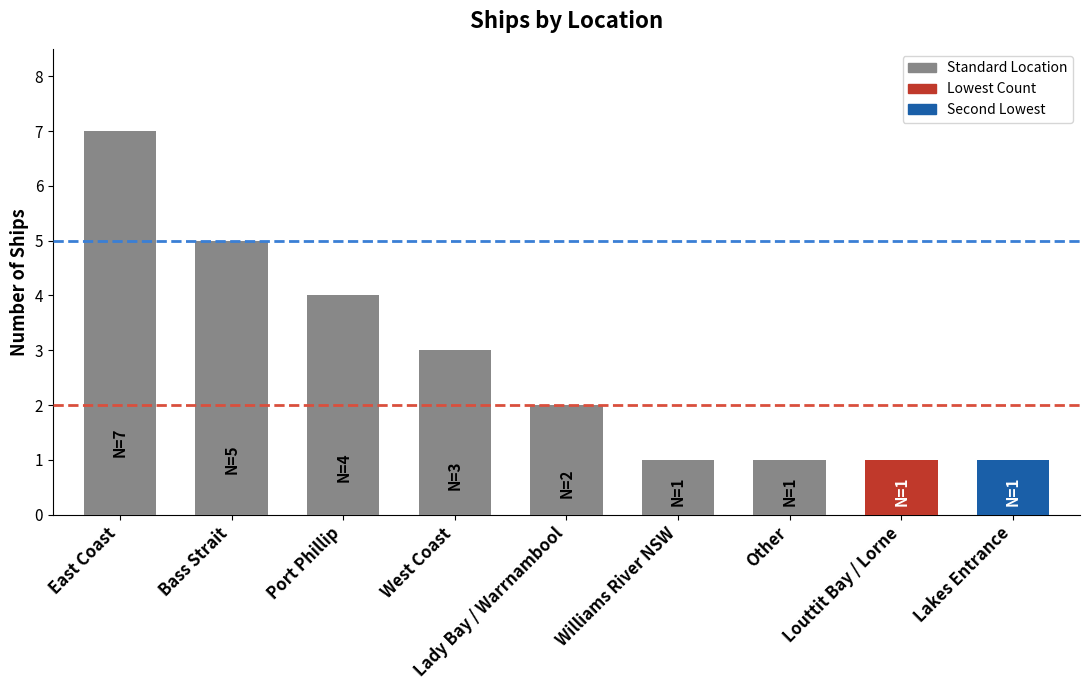

Which category has the highest value across all series?

East Coast